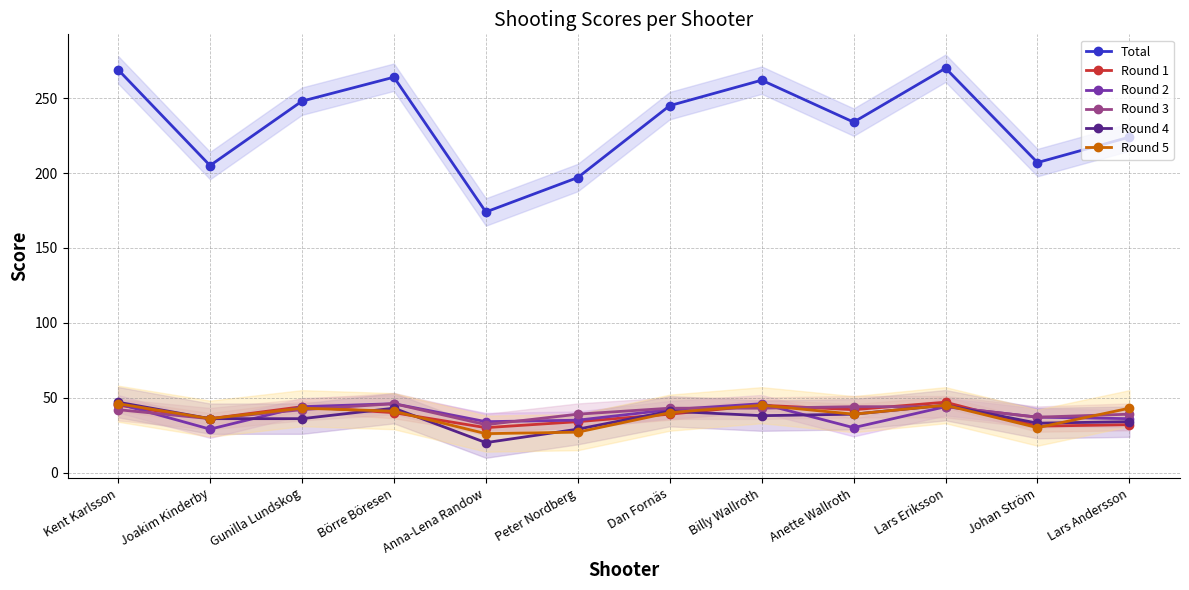

At how many categories does at least one series exceed 77?

12